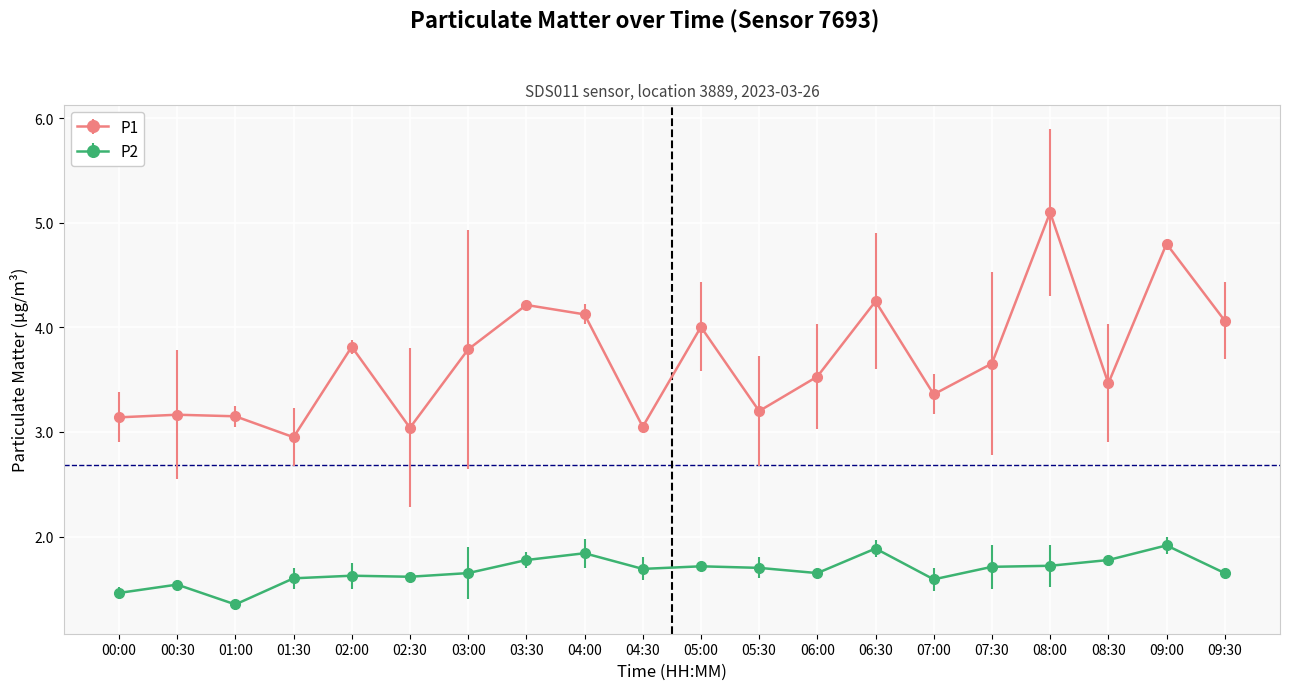

Where is P2 nearest to the value 1?

01:00